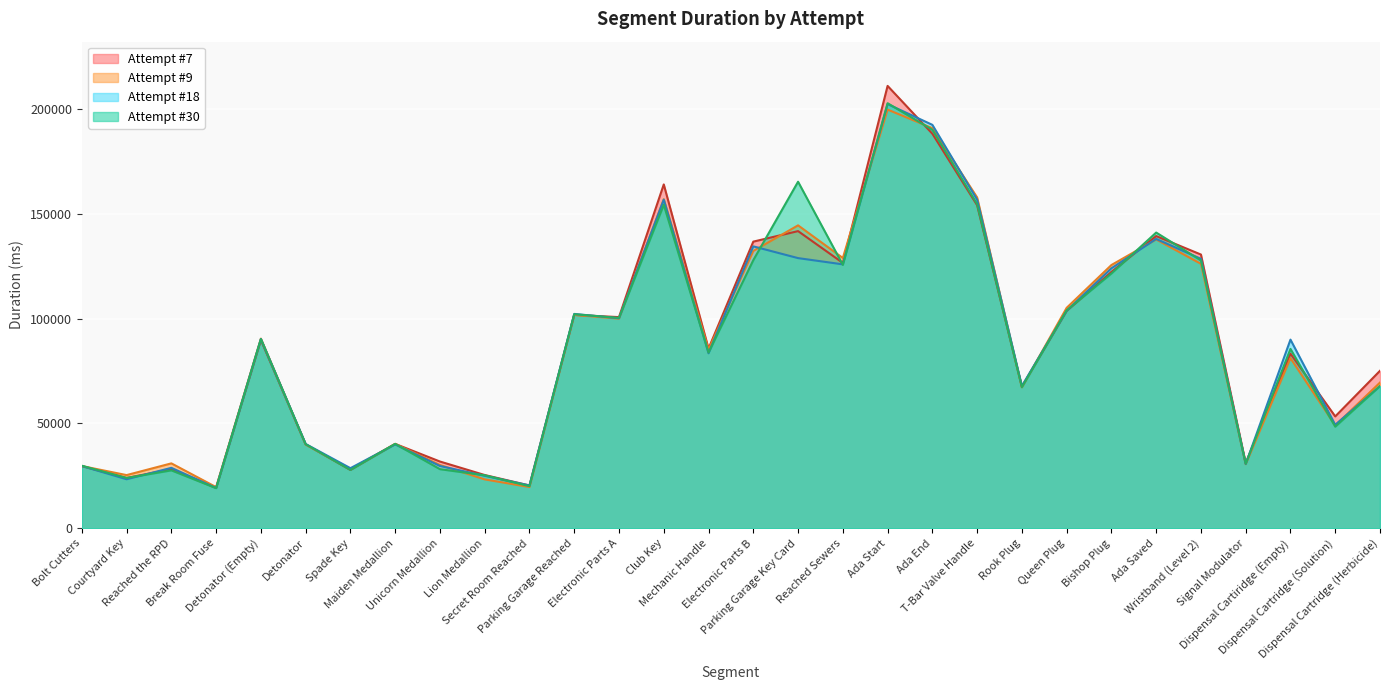

How many lines are shown in the chart?

4